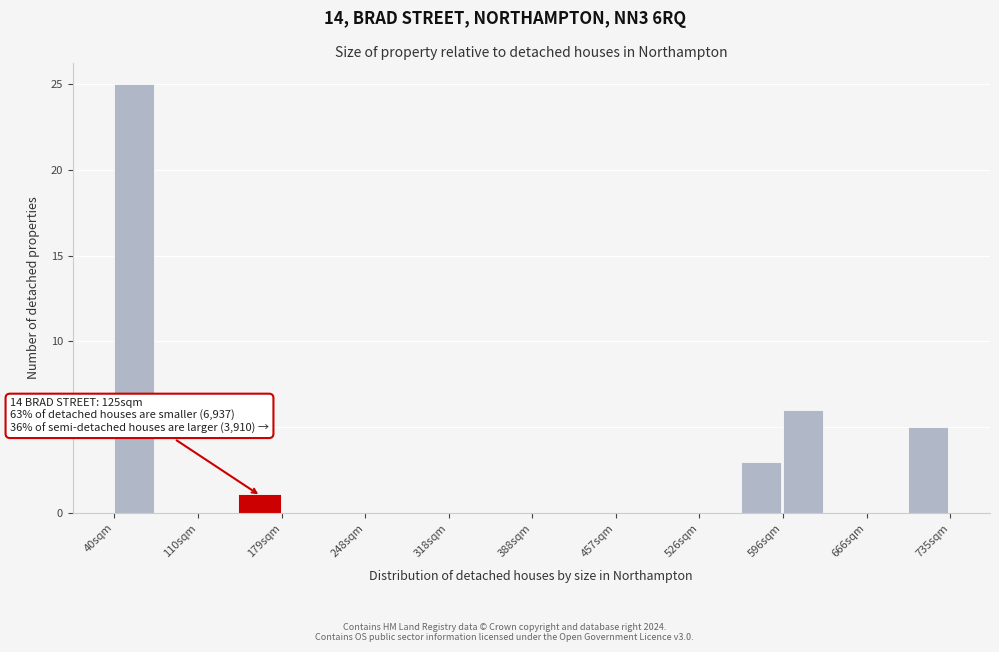

Around what value on the x-axis is the tallest bar? Give the approximate position of its centre, as read against the axis.

60